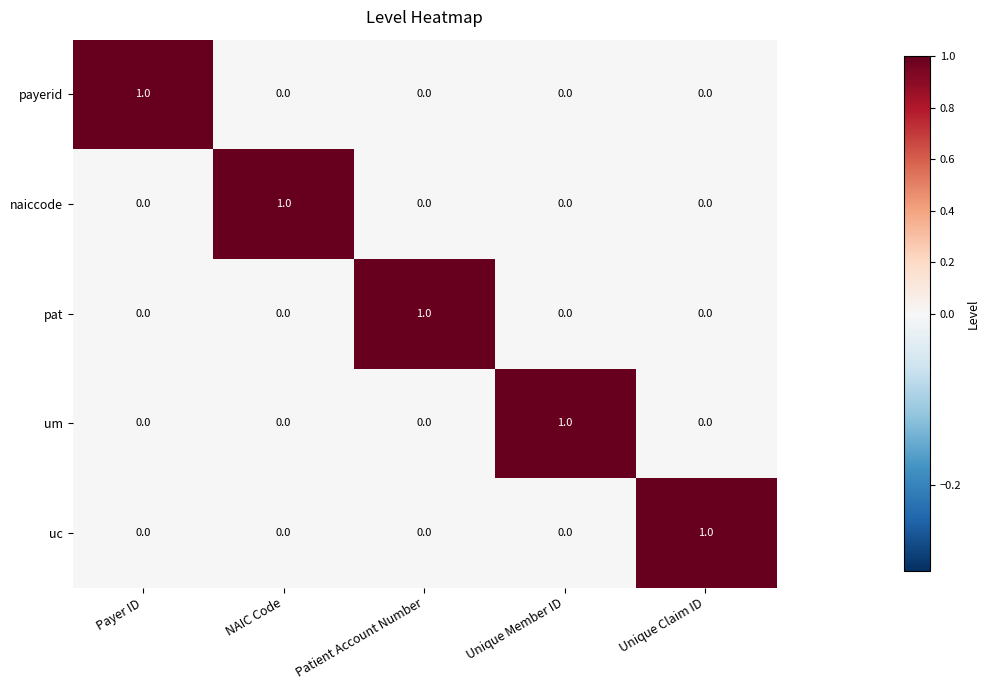

The value of uc at Unique Claim ID is 0. True or false?

False